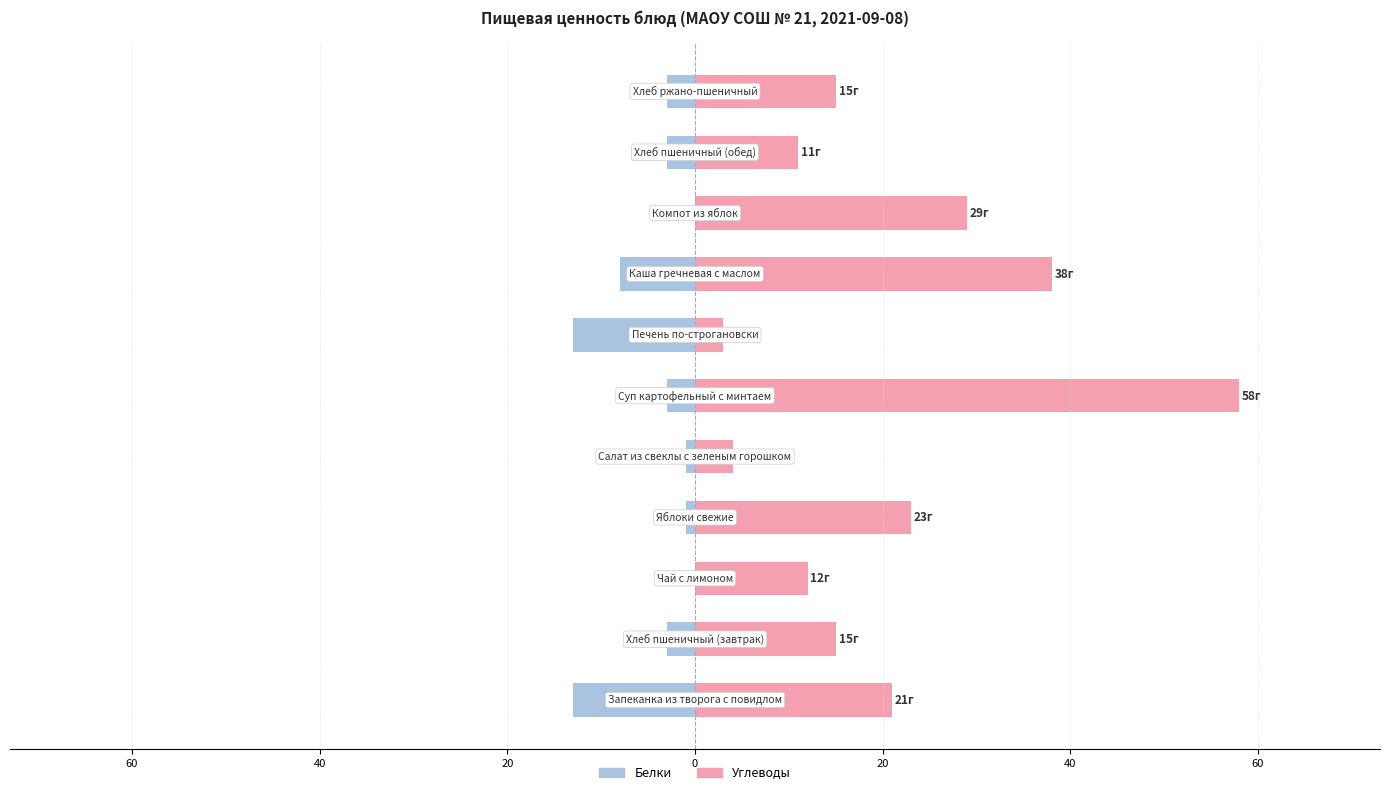

Reading right to left, extract all data points from this chart.

Белки: -3	-3	0	-8	-13	-3	-1	-1	0	-3	-13
Углеводы: 15	11	29	38	3	58	4	23	12	15	21